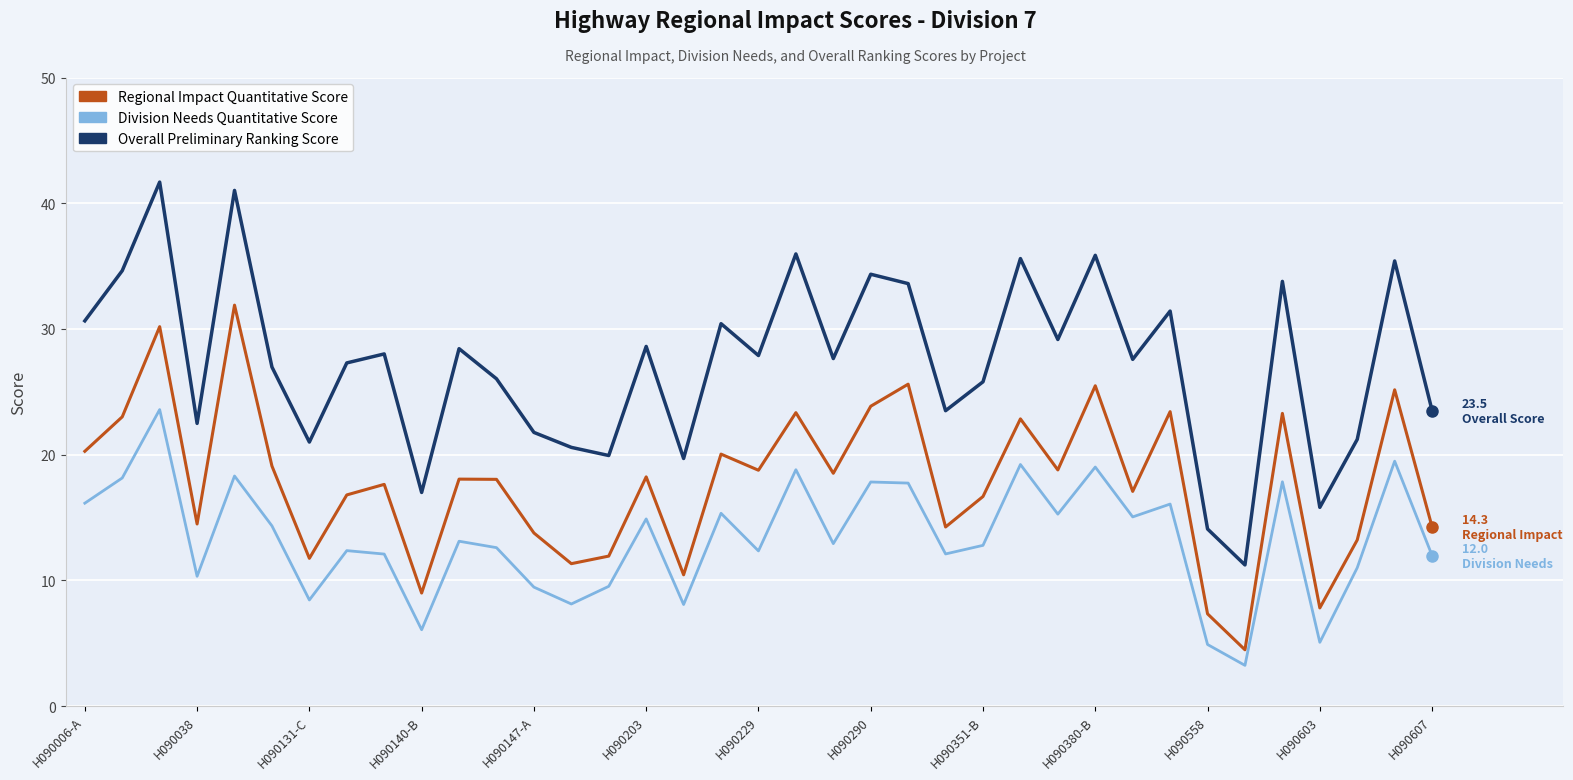

Which series has the largest total across all categories?

Overall Preliminary Ranking Score